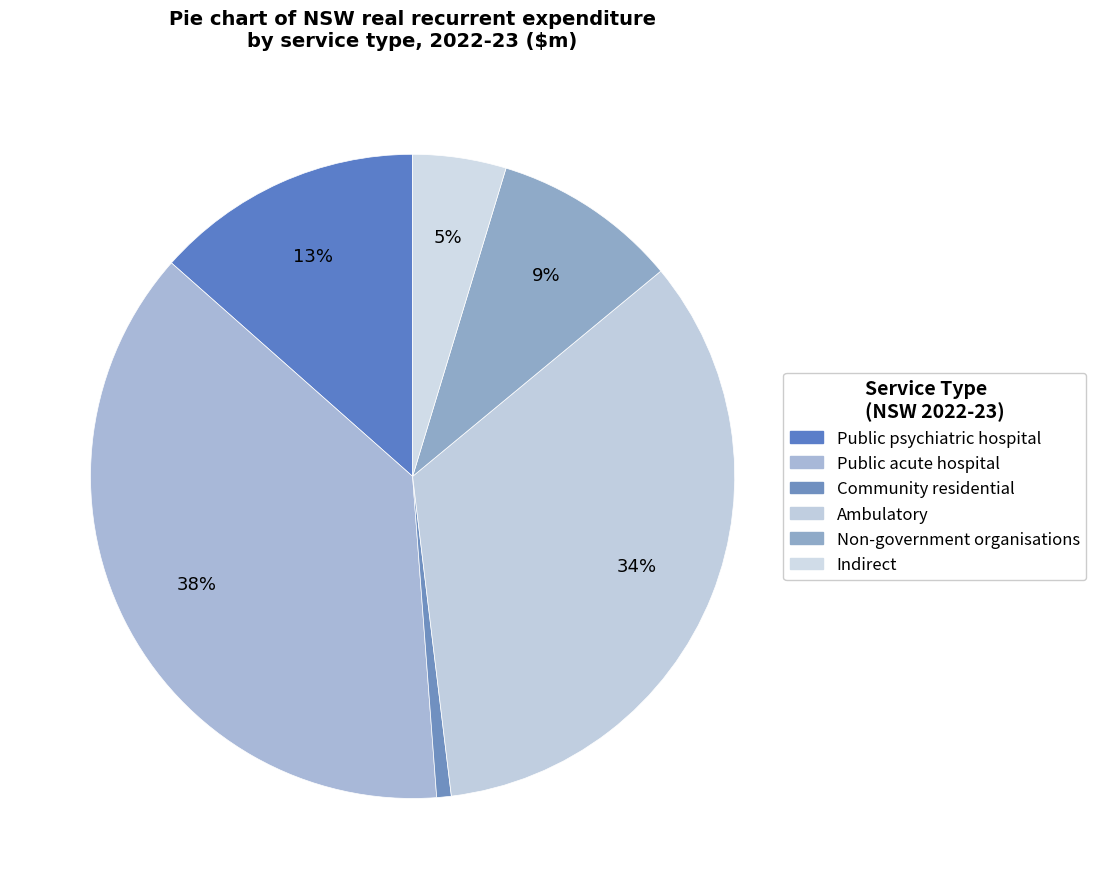

What percentage do Non-government organisations and Public acute hospital together represent?

47.0%